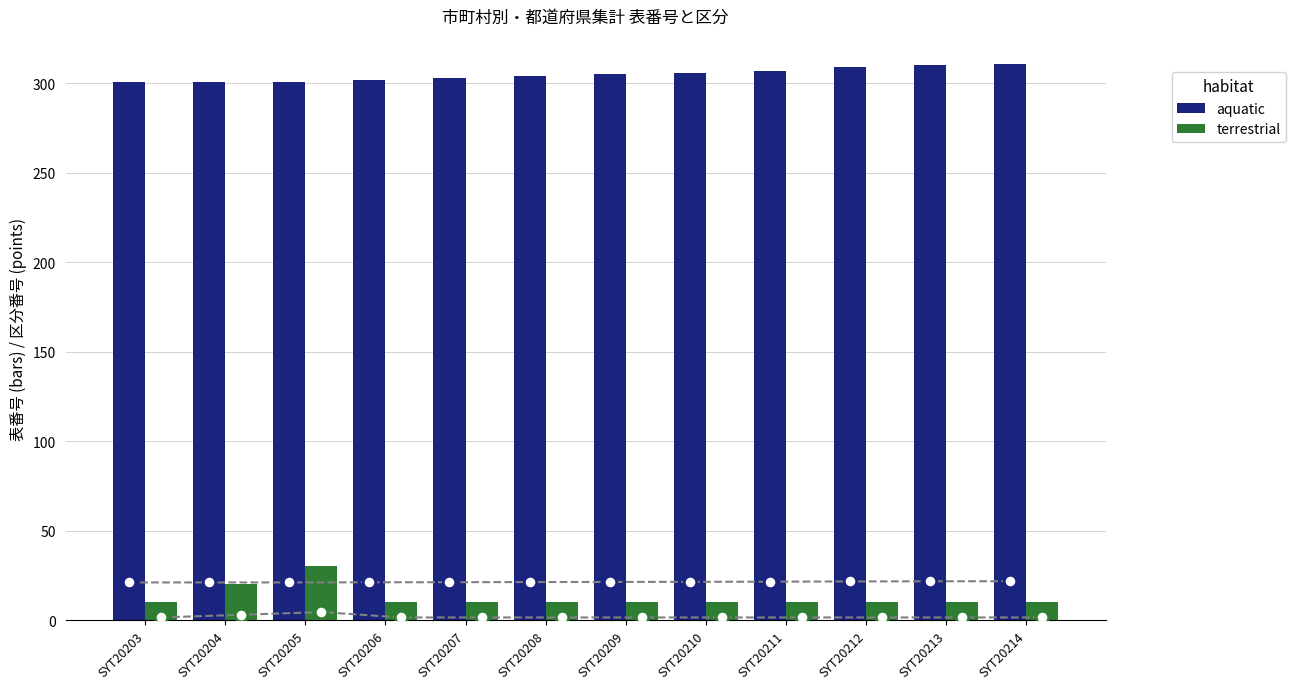

At how many categories does at least one series exceed 117?

12